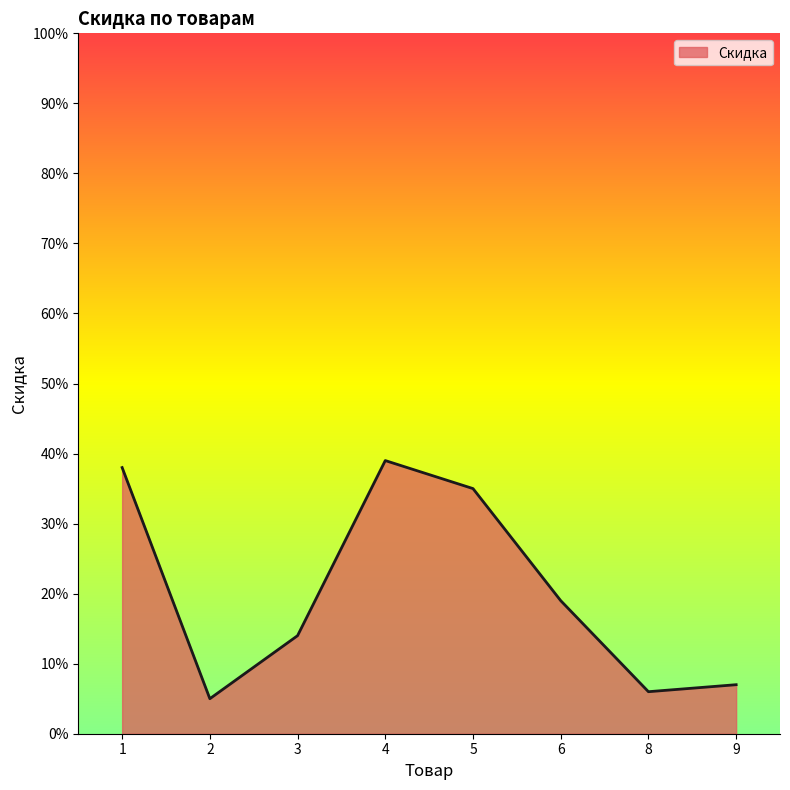

Is this an area chart (filled region under the line)?

Yes